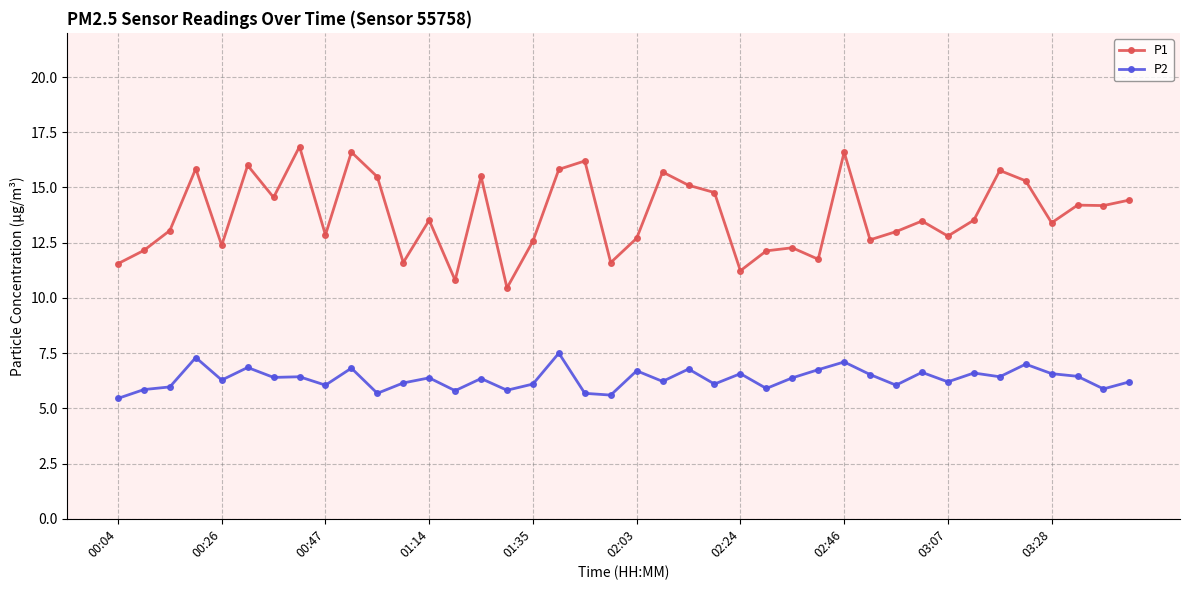

Which series has the widest spread of values?

P1